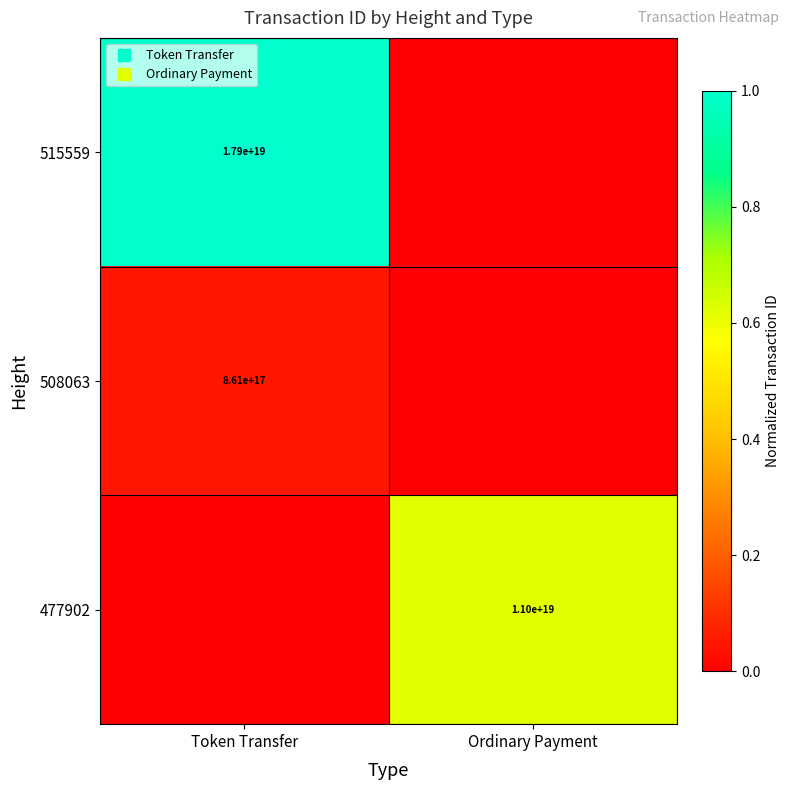

The value of 508063 at Token Transfer is 0.0. True or false?

True